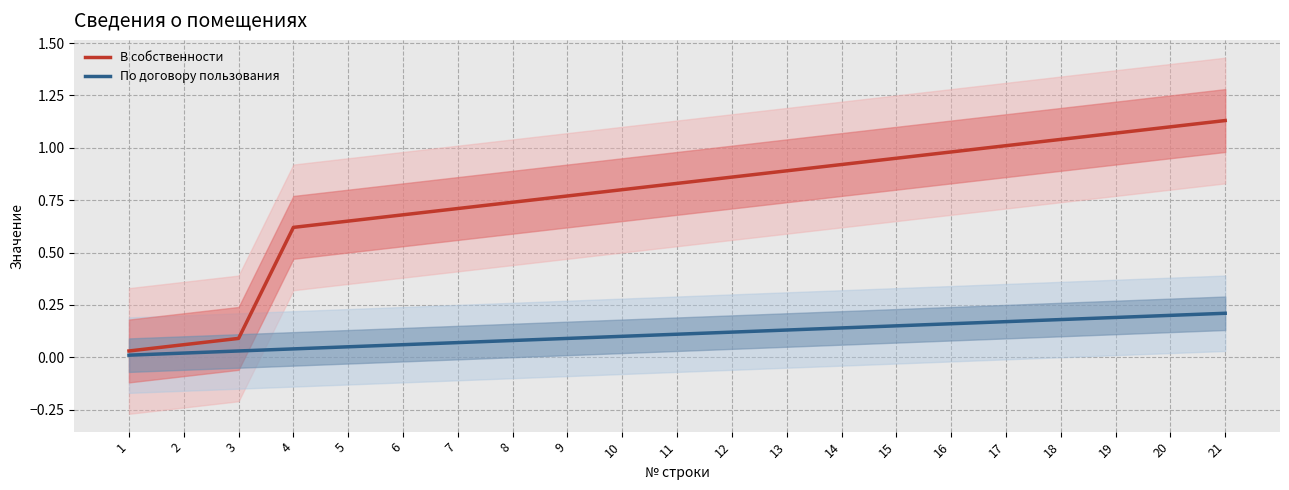

Reading left to right, transcribe all the data shown in this chart.

В собственности: 0.0	0.1	0.1	0.6	0.7	0.7	0.7	0.7	0.8	0.8	0.8	0.9	0.9	0.9	0.9	1.0	1.0	1.0	1.1	1.1	1.1
По договору пользования: 0.0	0.0	0.0	0.0	0.1	0.1	0.1	0.1	0.1	0.1	0.1	0.1	0.1	0.1	0.1	0.2	0.2	0.2	0.2	0.2	0.2